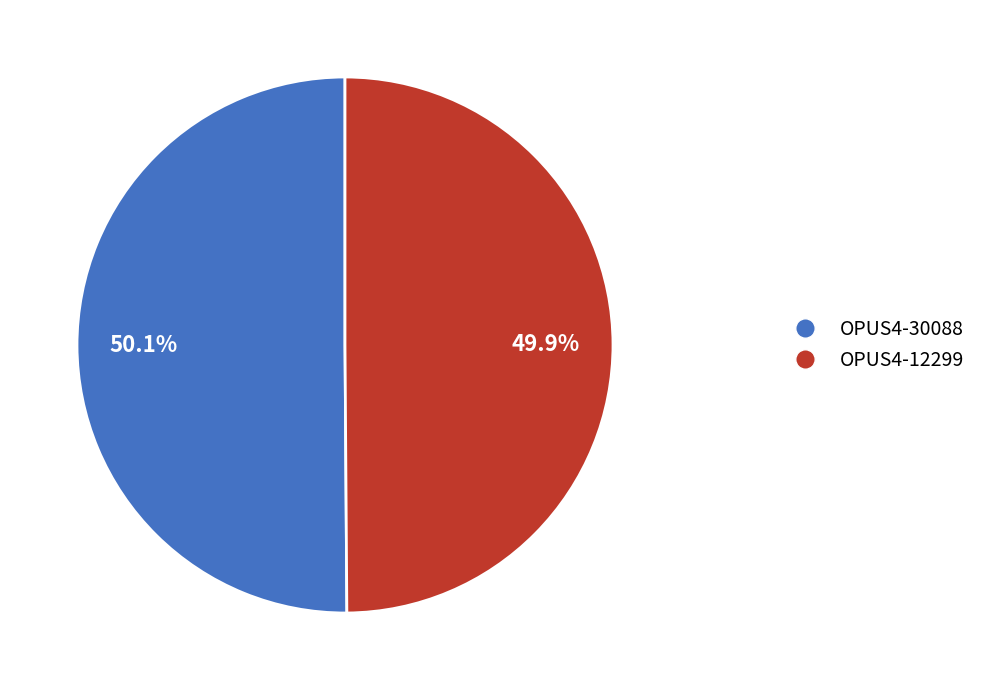

How many segments does this pie chart have?

2